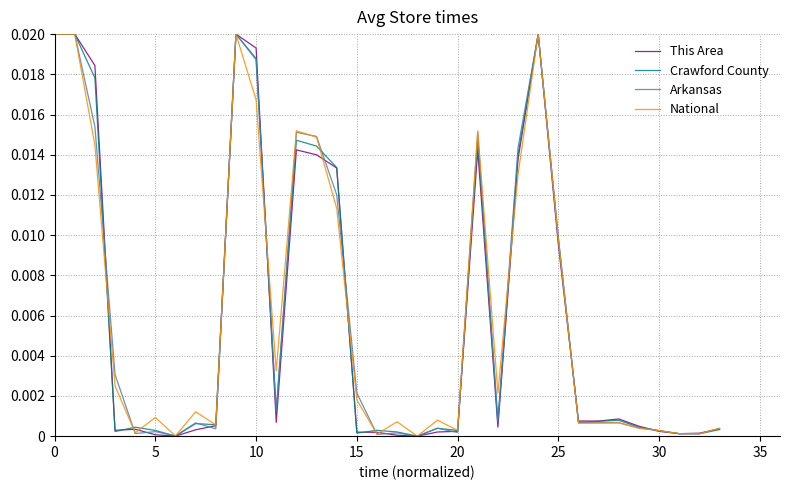

True or false: This Area and Crawford County intersect in this chart.

True